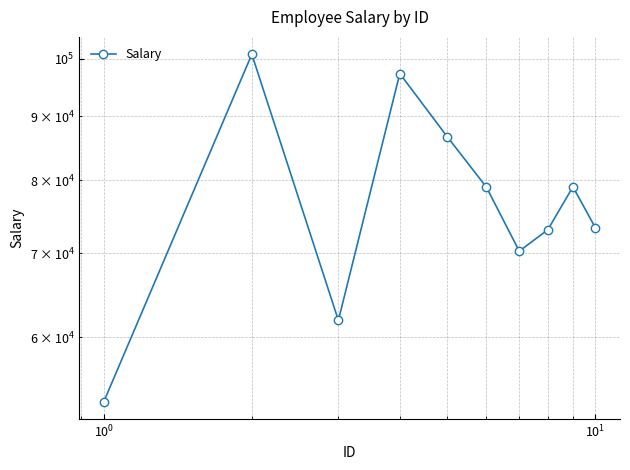

How many data points are above 79027?

4